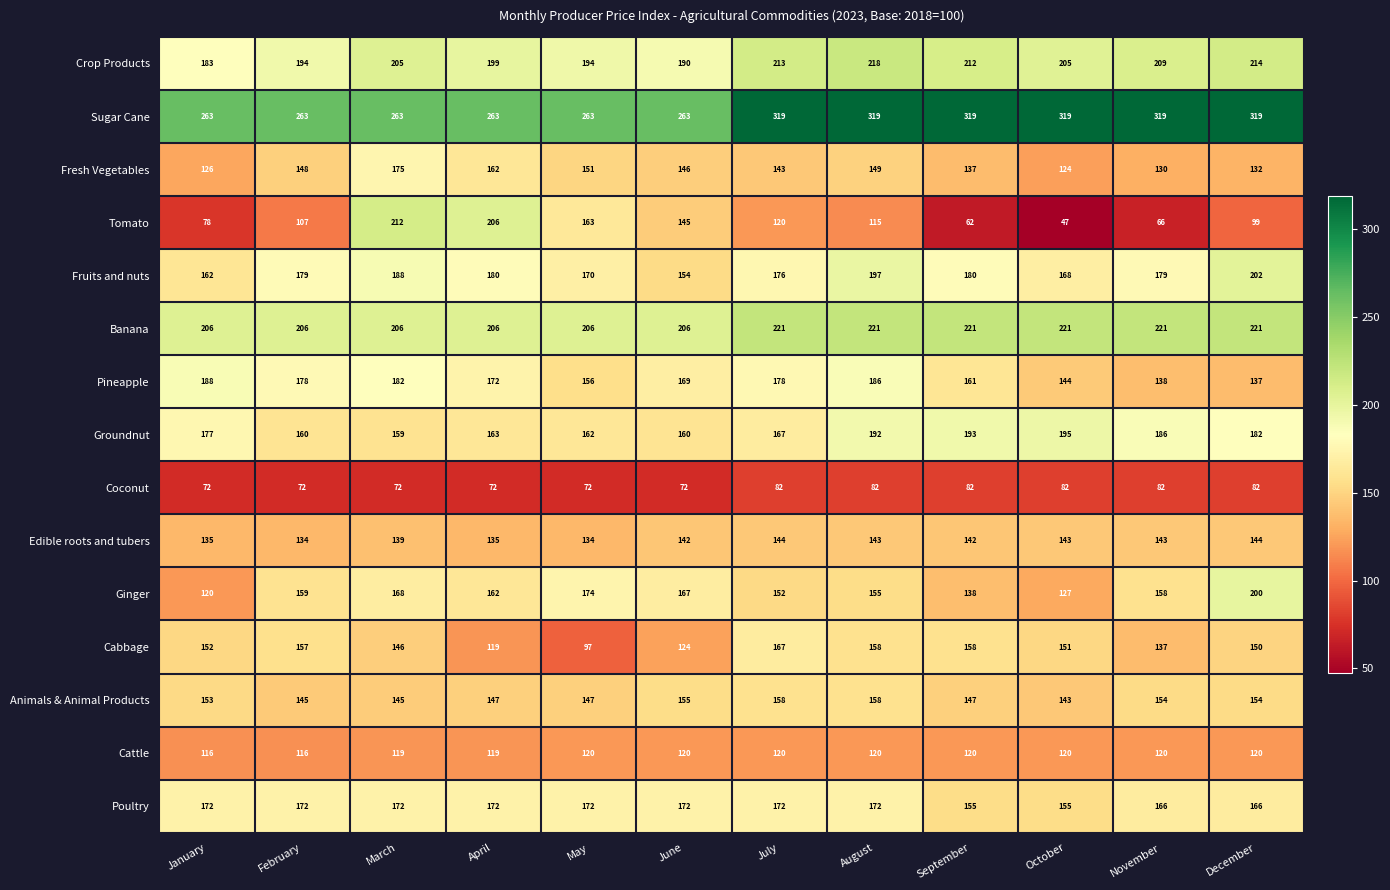

Which series changed the most between May and September?

Tomato